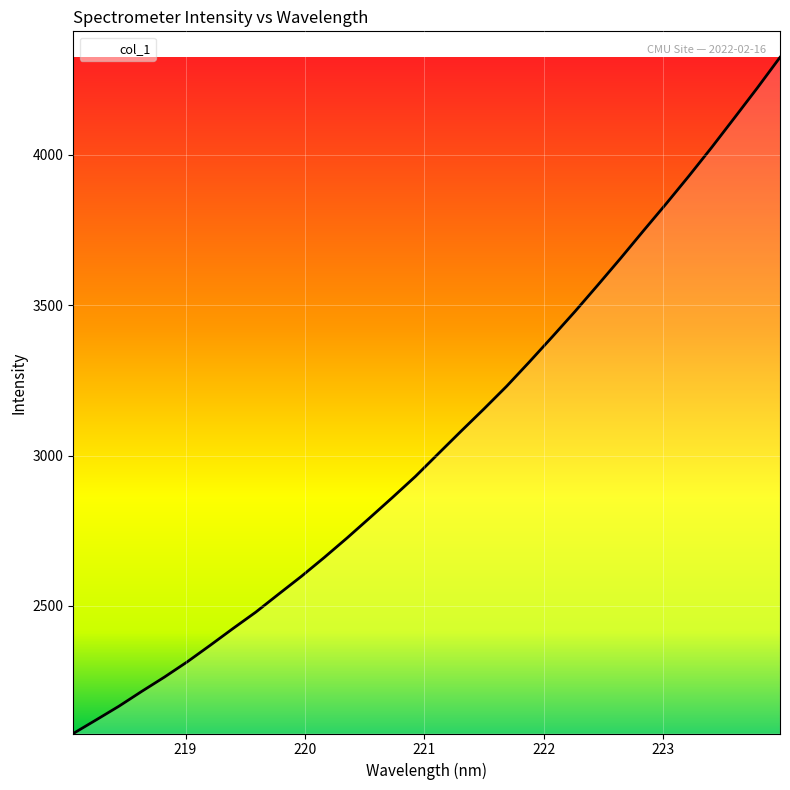

What is the smallest value displayed?

2076.1